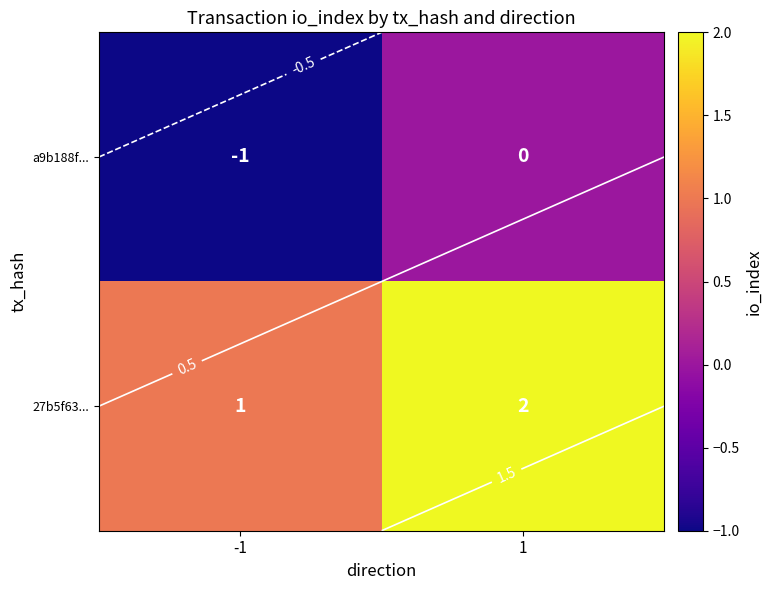

Between -1 and 1, which is larger?

1